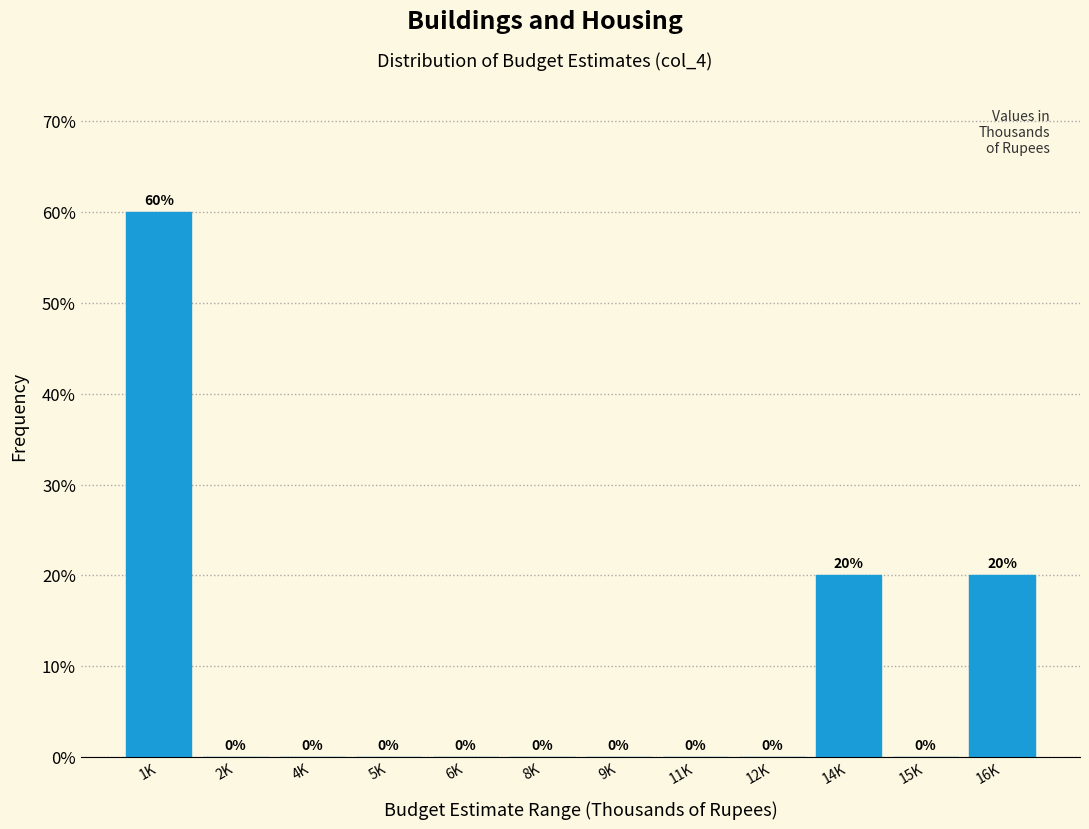

Reading left to right, extract all data points from this chart.

1K=60	2K=0	4K=0	5K=0	6K=0	8K=0	9K=0	11K=0	12K=0	14K=20	15K=0	16K=20